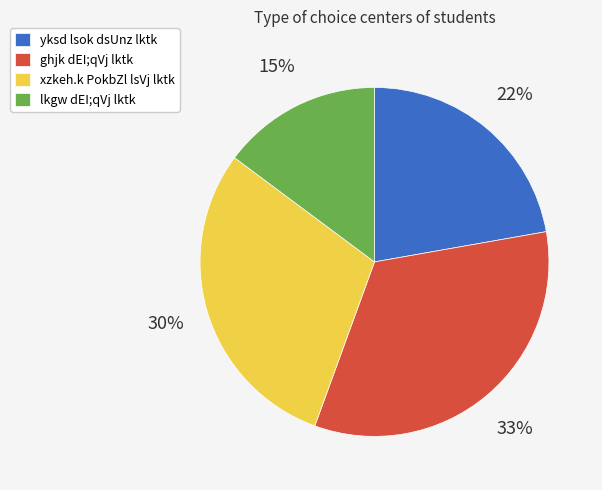

True or false: ghjk dEI;qVj lktk accounts for 47% of the total.

False